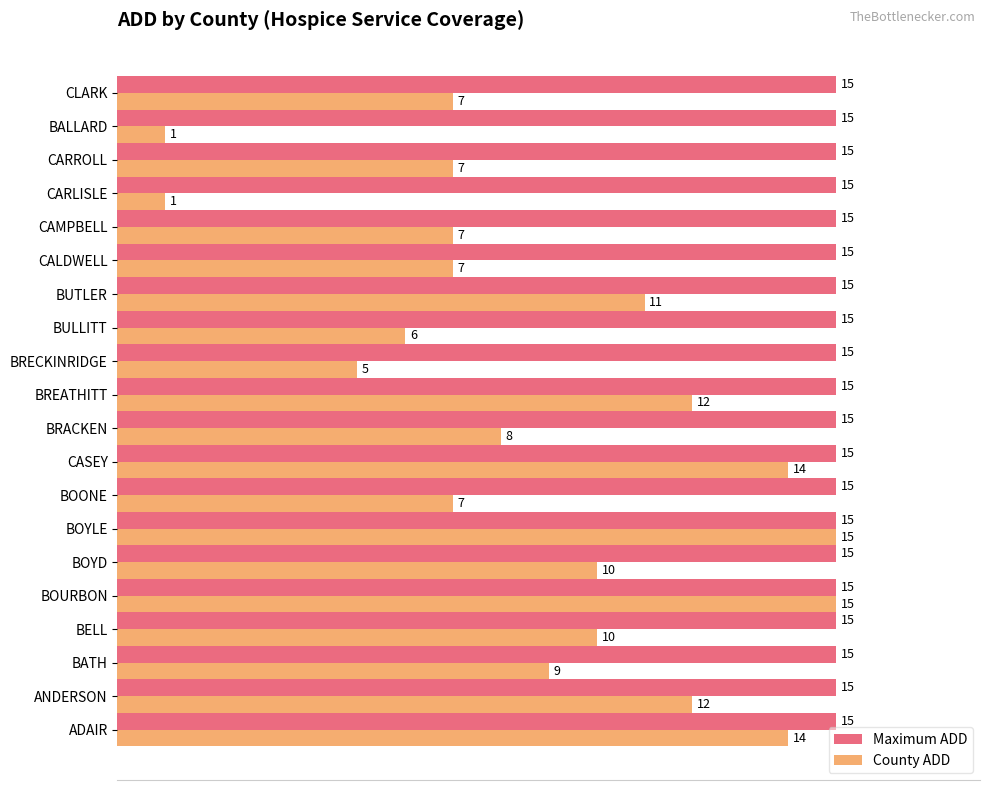

List the labels in order of value, smallest first.

CARLISLE, BALLARD, BRECKINRIDGE, BULLITT, BOONE, CALDWELL, CAMPBELL, CARROLL, CLARK, BRACKEN, BATH, BELL, BOYD, BUTLER, ANDERSON, BREATHITT, ADAIR, CASEY, BOURBON, BOYLE